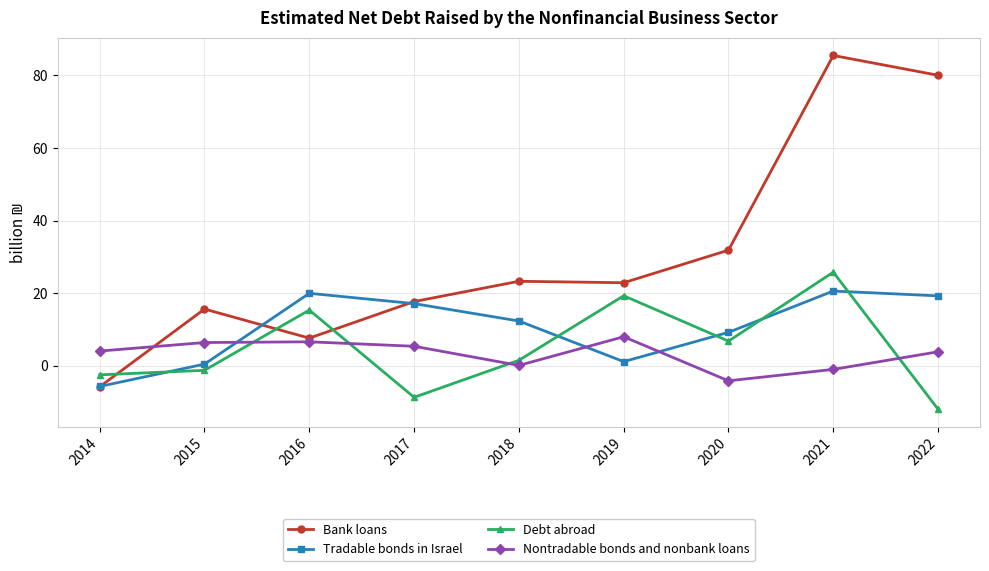

Which series has the largest range (max minus min)?

Bank loans